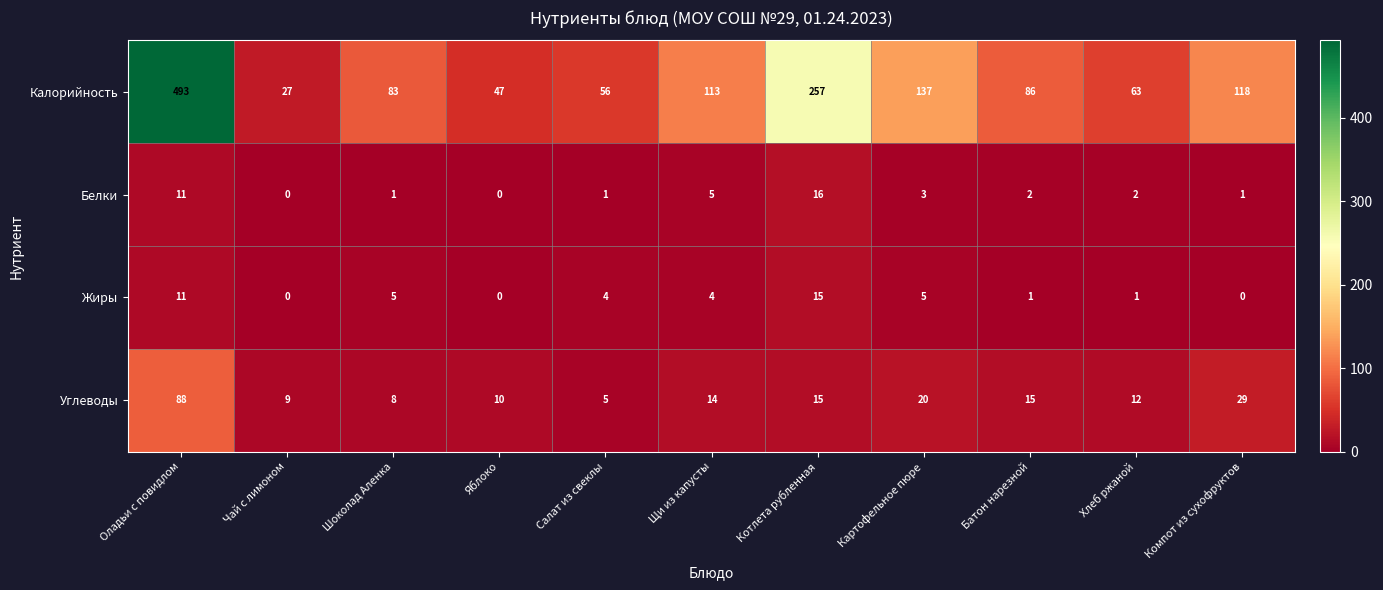

Count the number of categories in the chart.

11